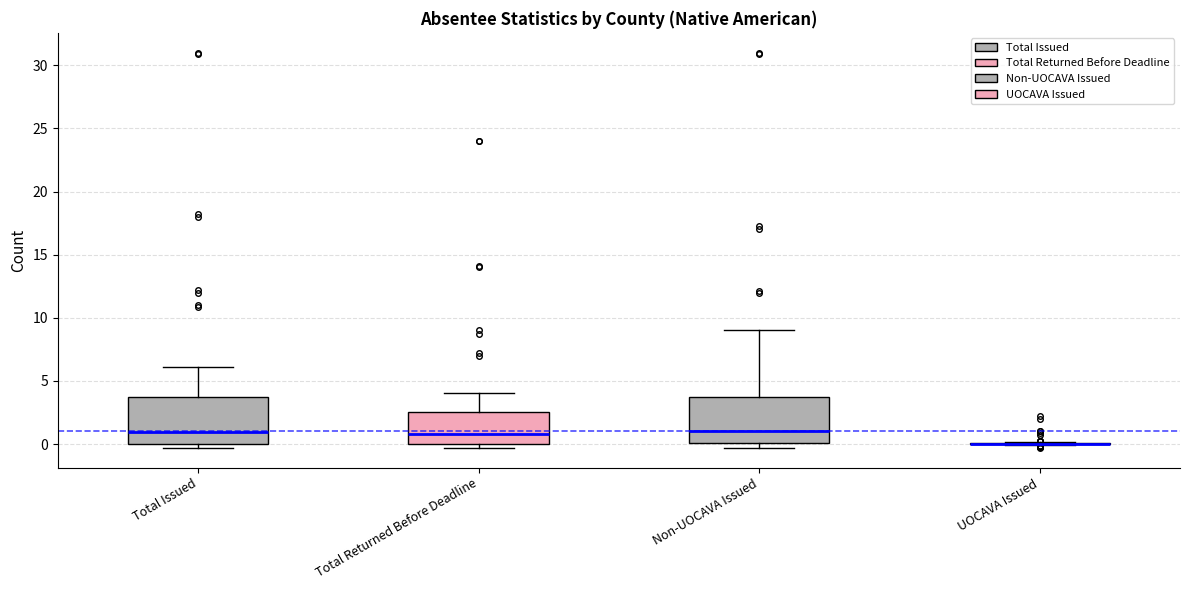

Reading left to right, transcribe this box plot: for each box, give where its median line is, the range the box spans, and where its two whiskers end, as read against the y-axis. The values are not printed on the chart, so give them approximately, as read against the axis.

Total Issued: median 1.0, box 0.0 to 4.0, whiskers -0.5 to 6.0
Total Returned Before Deadline: median 1.0, box 0.0 to 2.5, whiskers -0.5 to 4.0
Non-UOCAVA Issued: median 1.0, box 0.0 to 3.5, whiskers -0.5 to 9.0
UOCAVA Issued: box collapsed to a line at 0.0, whiskers 0.0 to 0.0